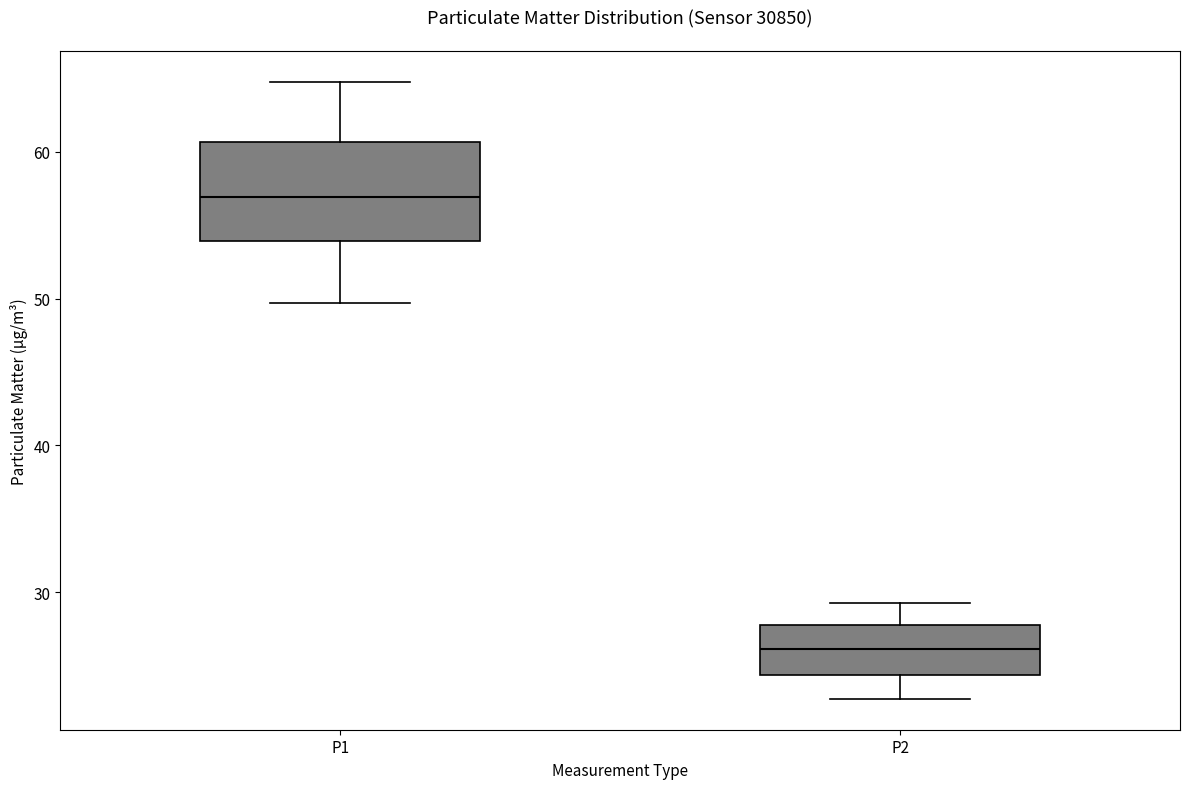

Where does the median line of the box for P2 sit on the y-axis? The values are not printed on the chart, so give them approximately, as read against the axis.

26